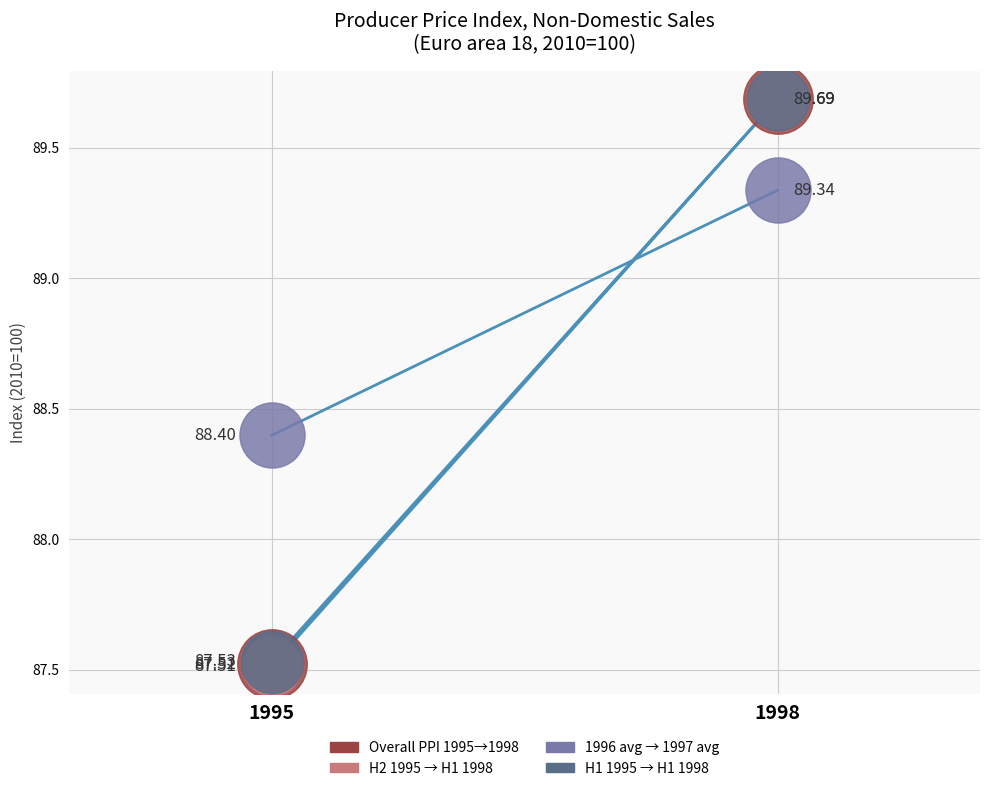

At how many categories does at least one series exceed 88?

2